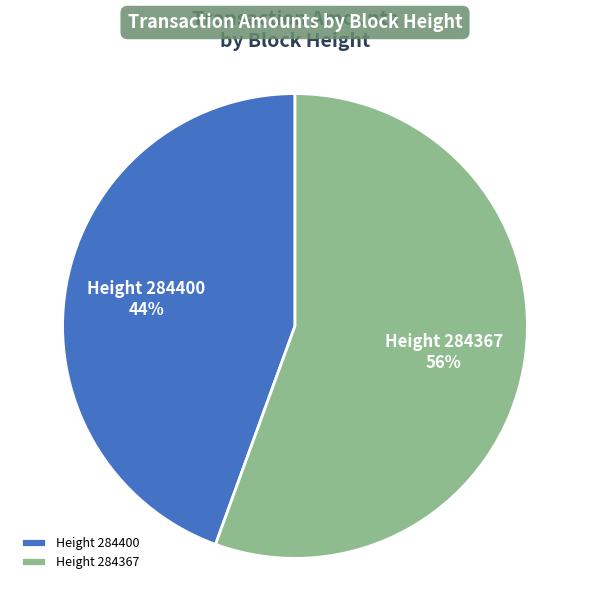

Rank the categories by value from highest to lowest.

Height 284367, Height 284400